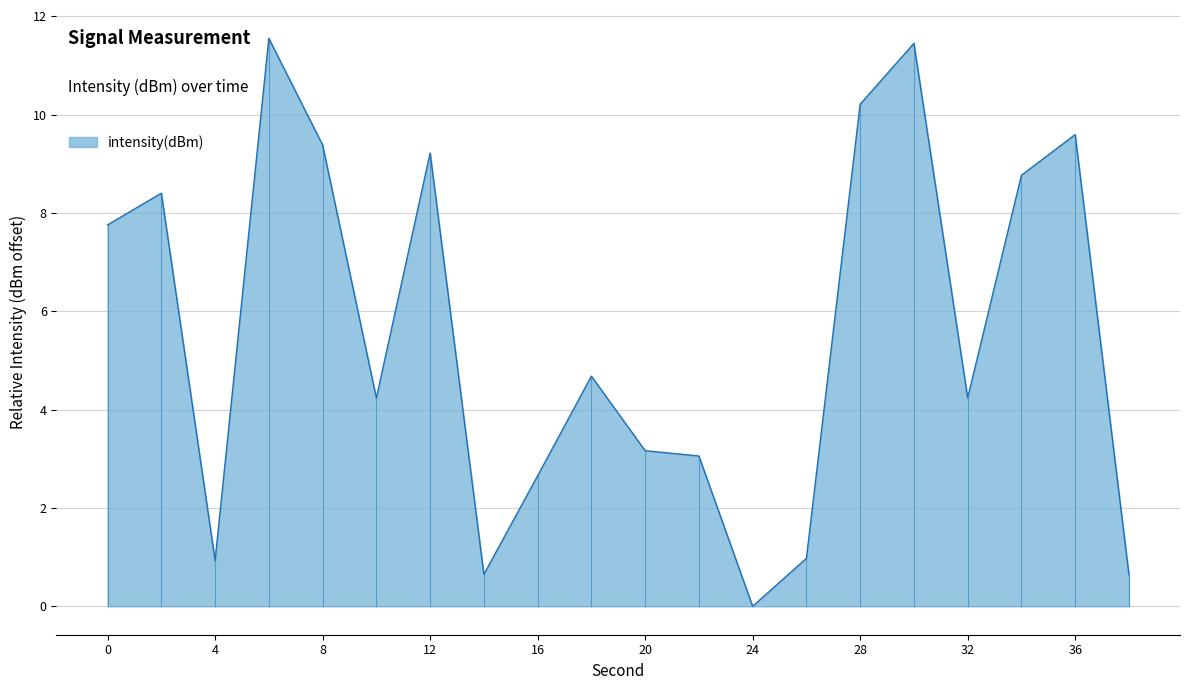

What is the average value?

5.6